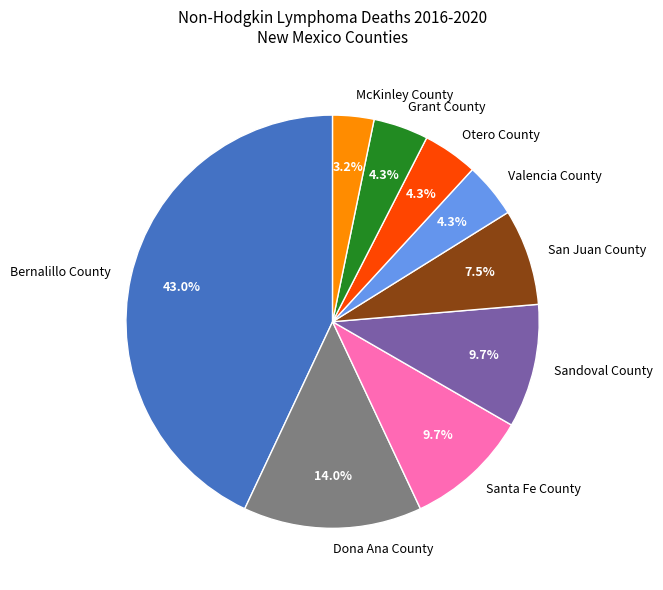

Between Dona Ana County and Otero County, which is larger?

Dona Ana County